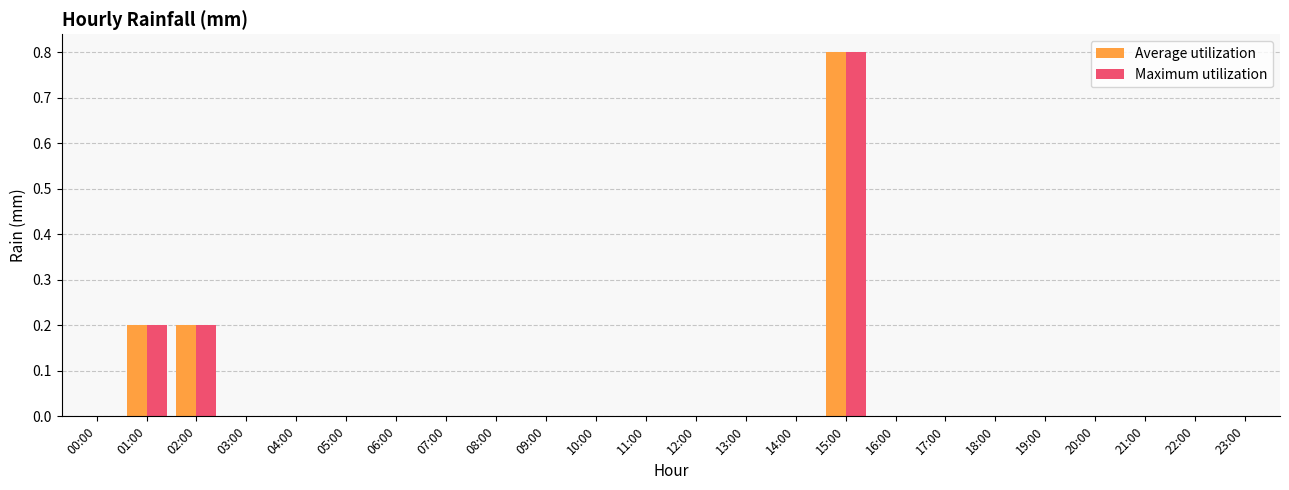

Reading right to left, extract all data points from this chart.

Average utilization: 0.0	0.0	0.0	0.0	0.0	0.0	0.0	0.0	0.8	0.0	0.0	0.0	0.0	0.0	0.0	0.0	0.0	0.0	0.0	0.0	0.0	0.2	0.2	0.0
Maximum utilization: 0.0	0.0	0.0	0.0	0.0	0.0	0.0	0.0	0.8	0.0	0.0	0.0	0.0	0.0	0.0	0.0	0.0	0.0	0.0	0.0	0.0	0.2	0.2	0.0